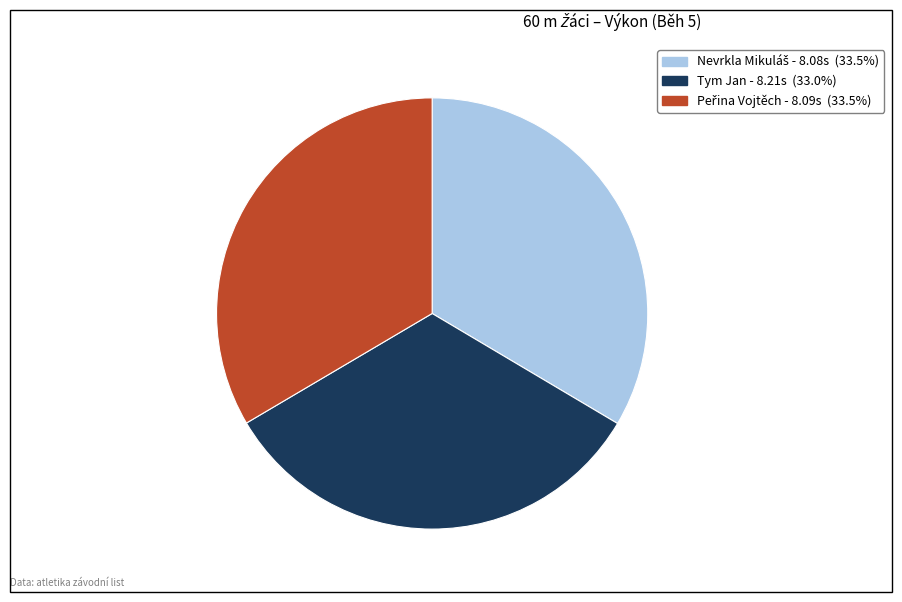

Is there any slice that represents more than half of the pie?

No